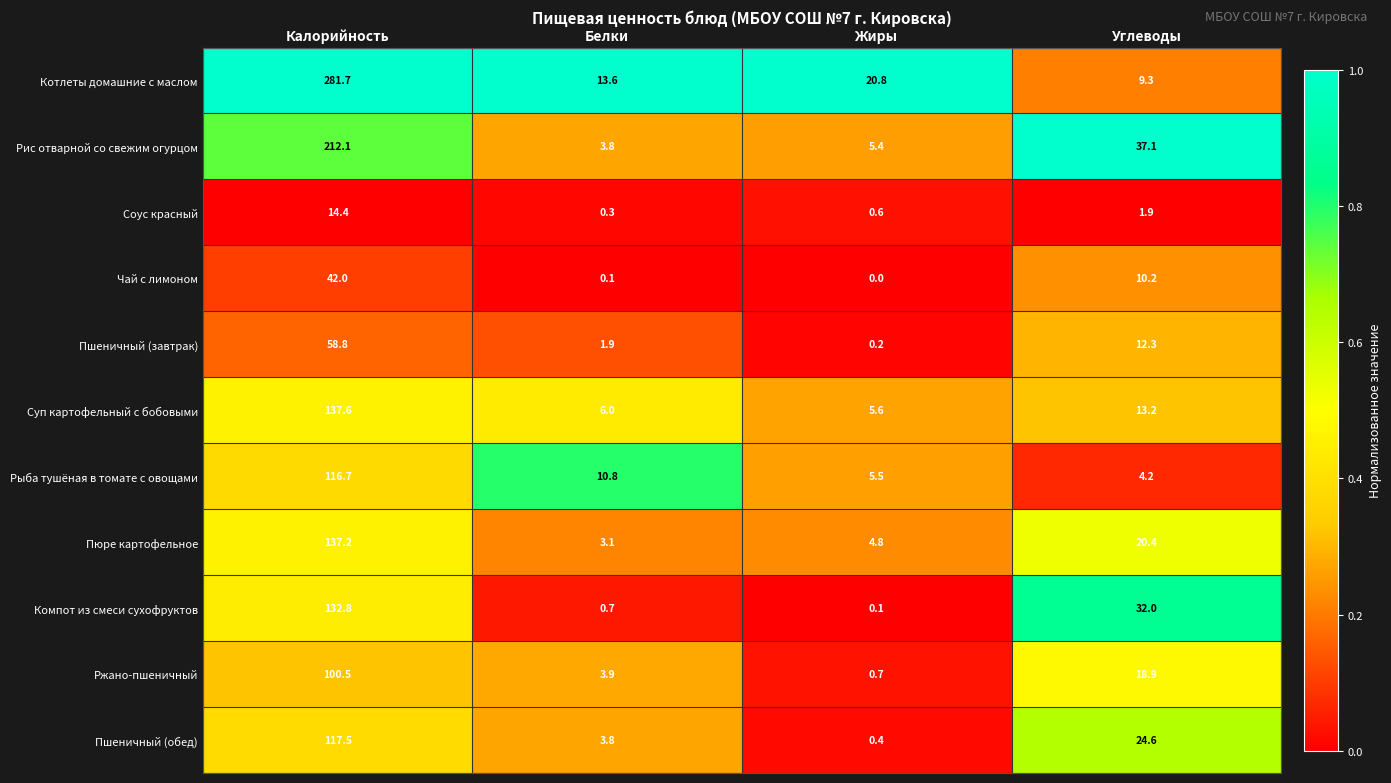

Which category has the highest value across all series?

Калорийность